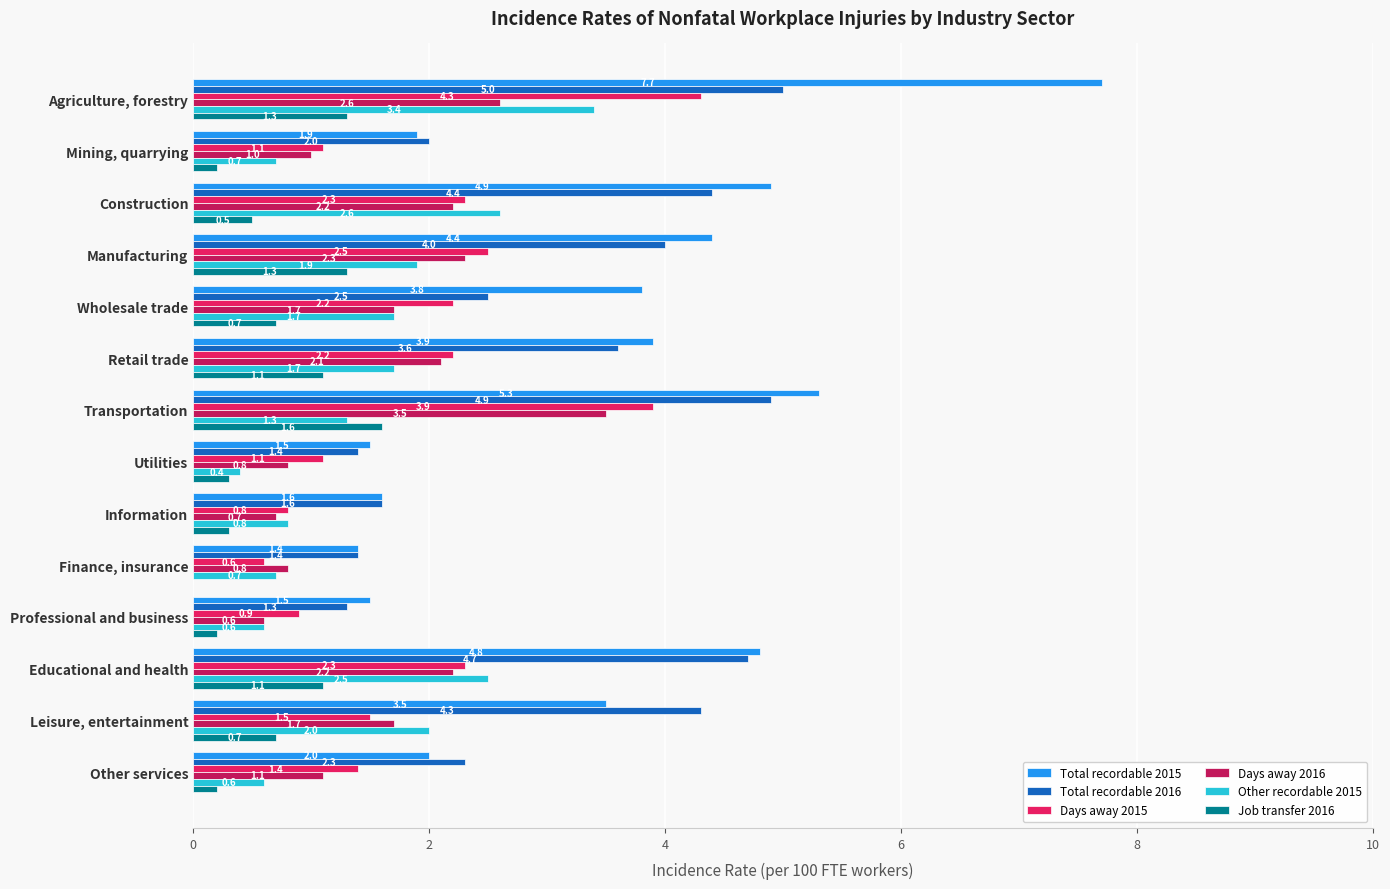

Is the value of Job transfer 2016 at Agriculture, forestry greater than the value of Days away 2015 at Educational and health?

No